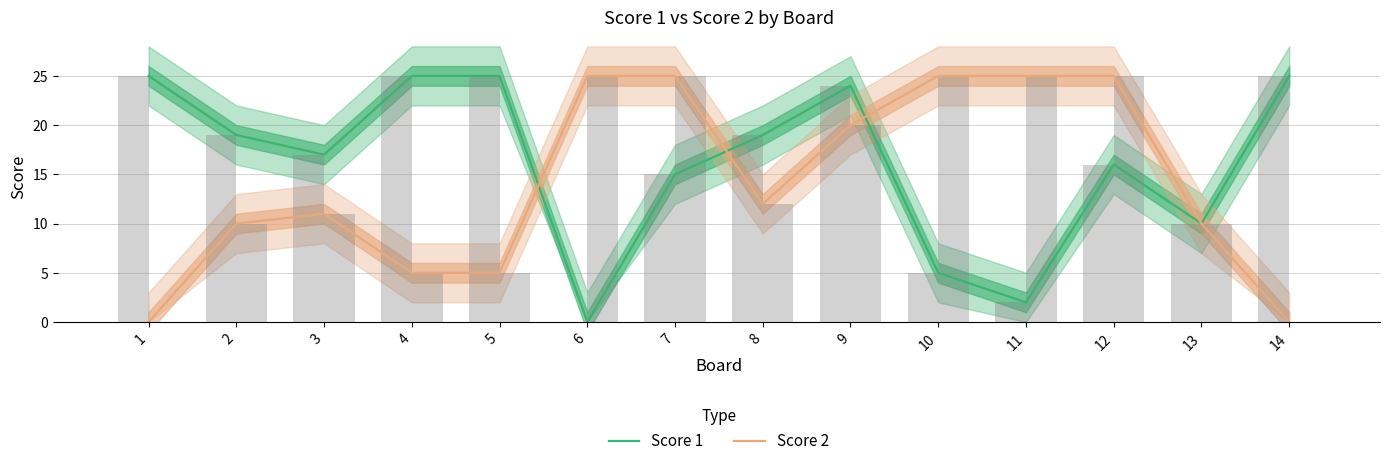

What are all the series names shown in the legend?

Score 1, Score 2